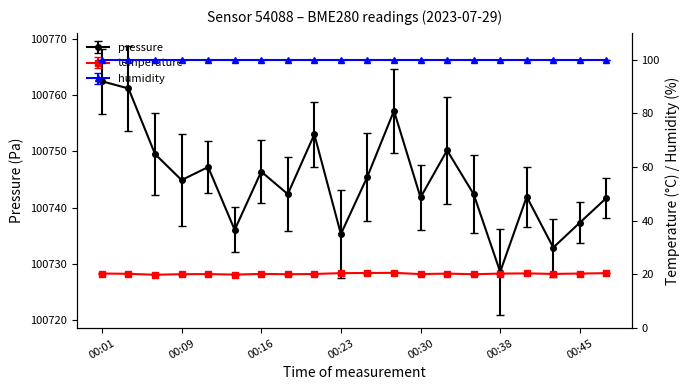

At which label does temperature reach its peak?

00:28